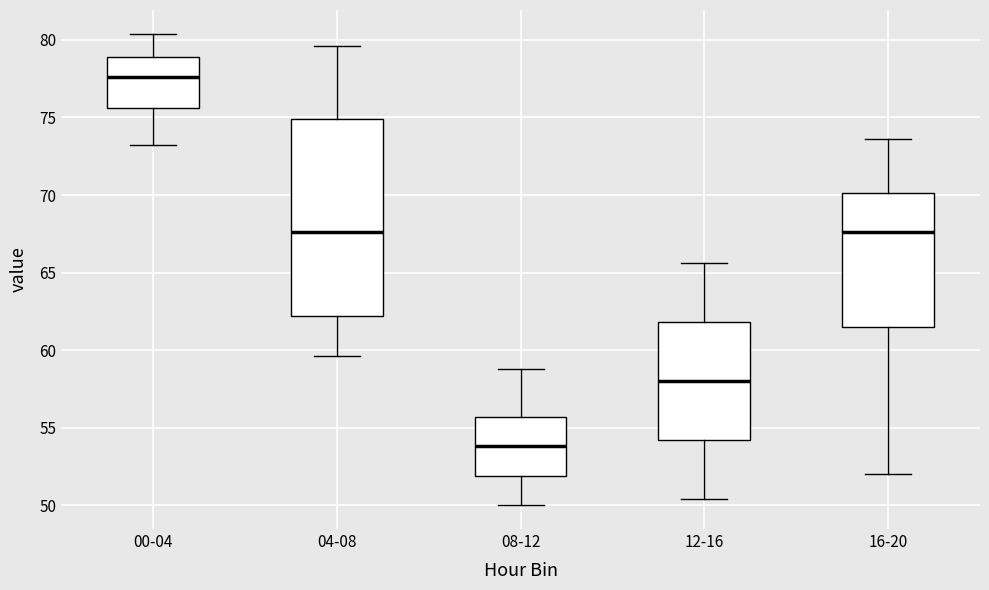

Which box has the highest median line?

00-04